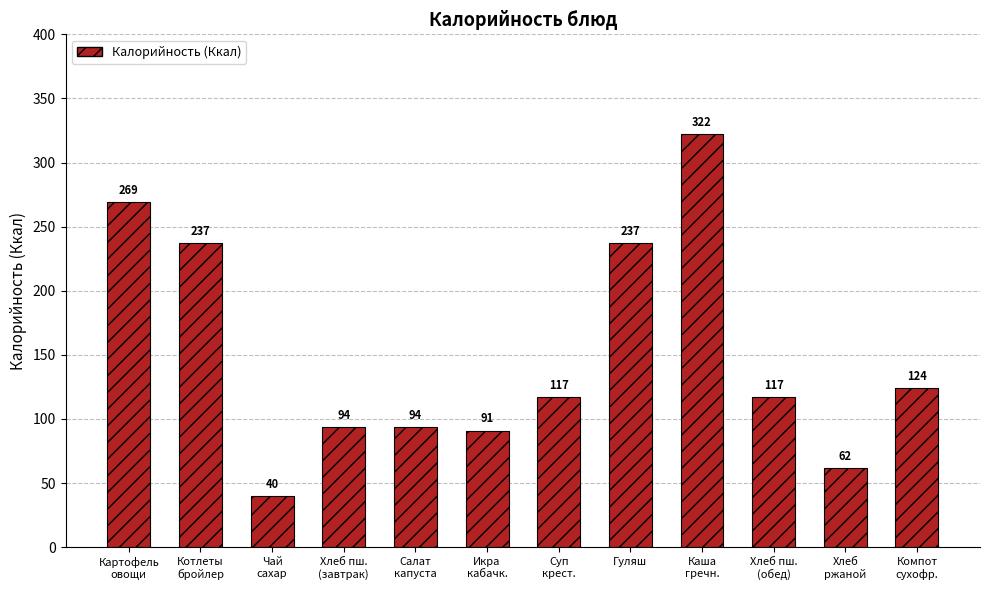

Count the number of categories in the chart.

12